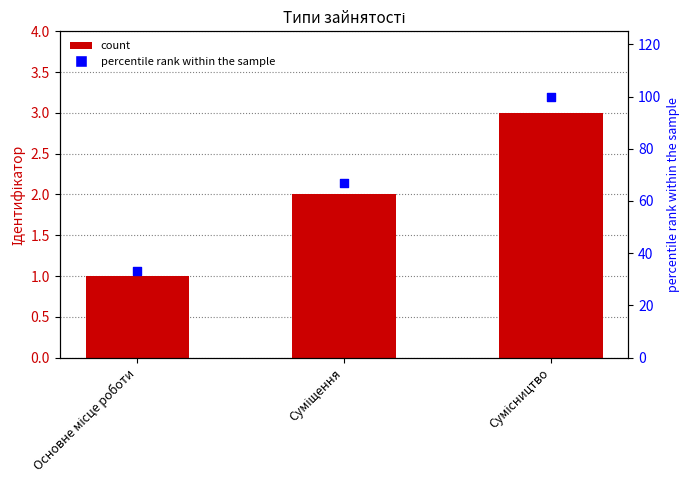

Which series contains the highest Y value?

percentile rank within the sample